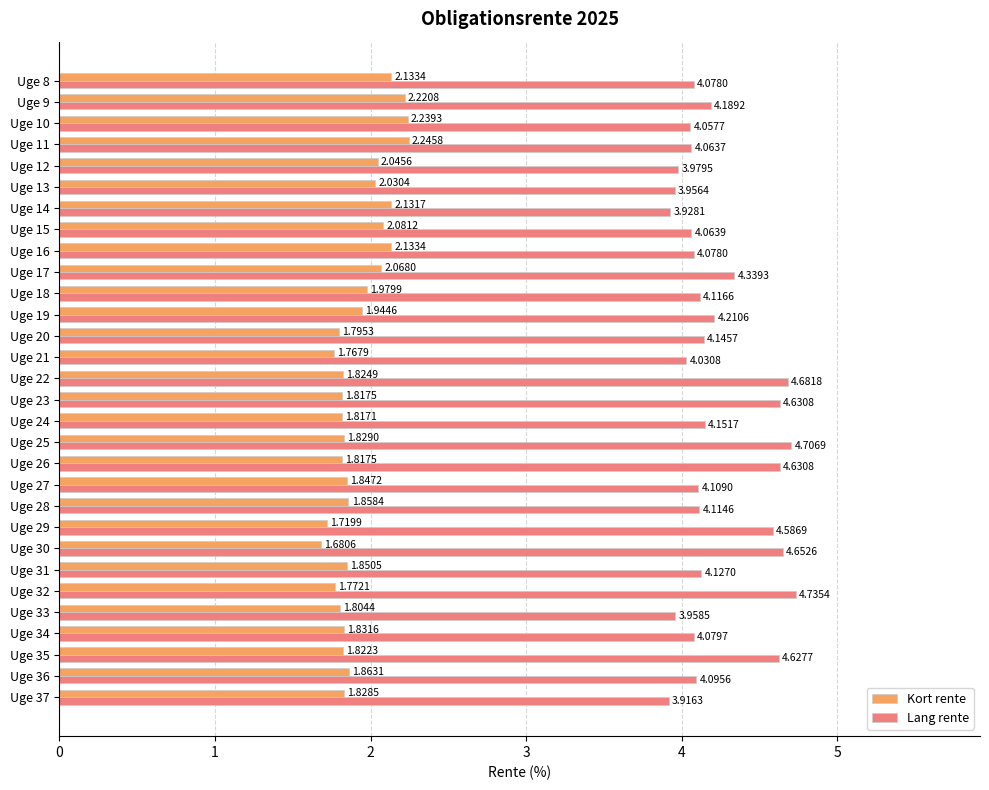

At how many categories does at least one series exceed 4?

25